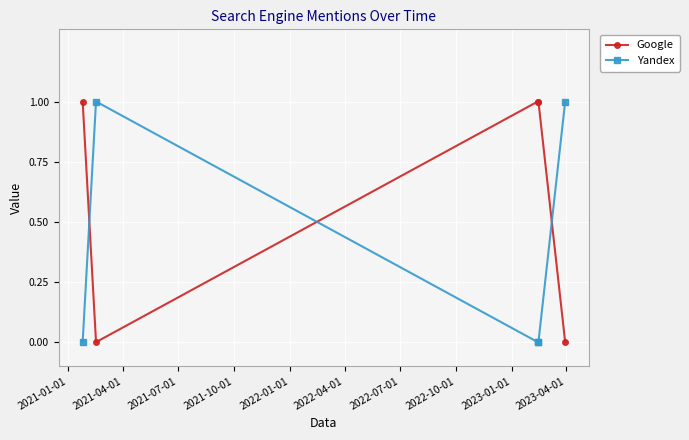

True or false: Yandex and Google cross at least once.

True